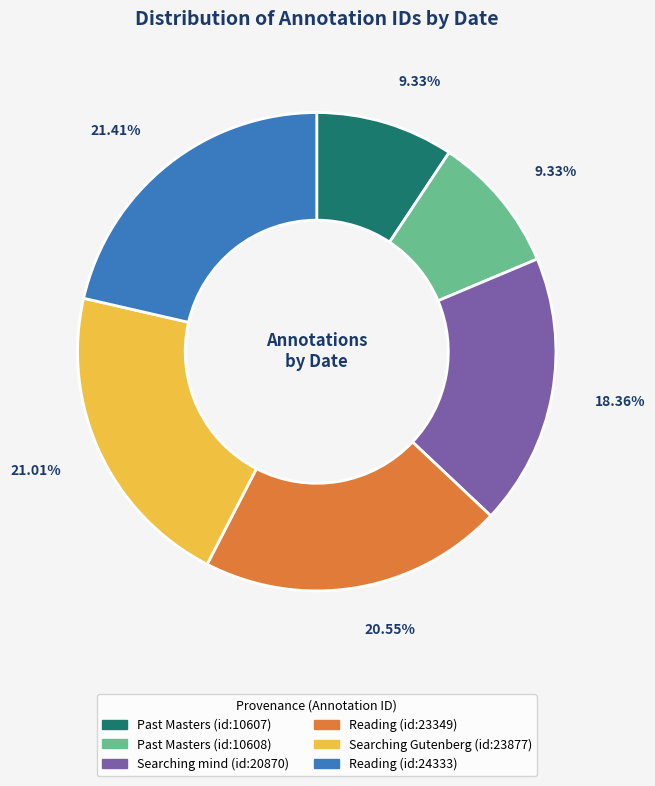

Is there any slice that represents more than half of the pie?

No